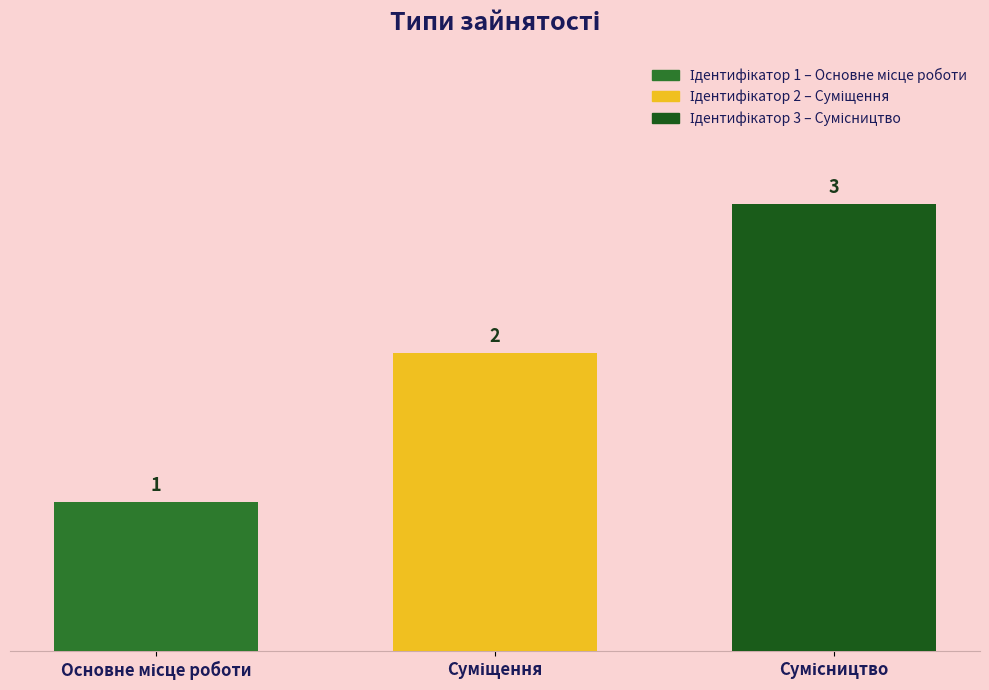

What is the maximum value shown in the chart?

3